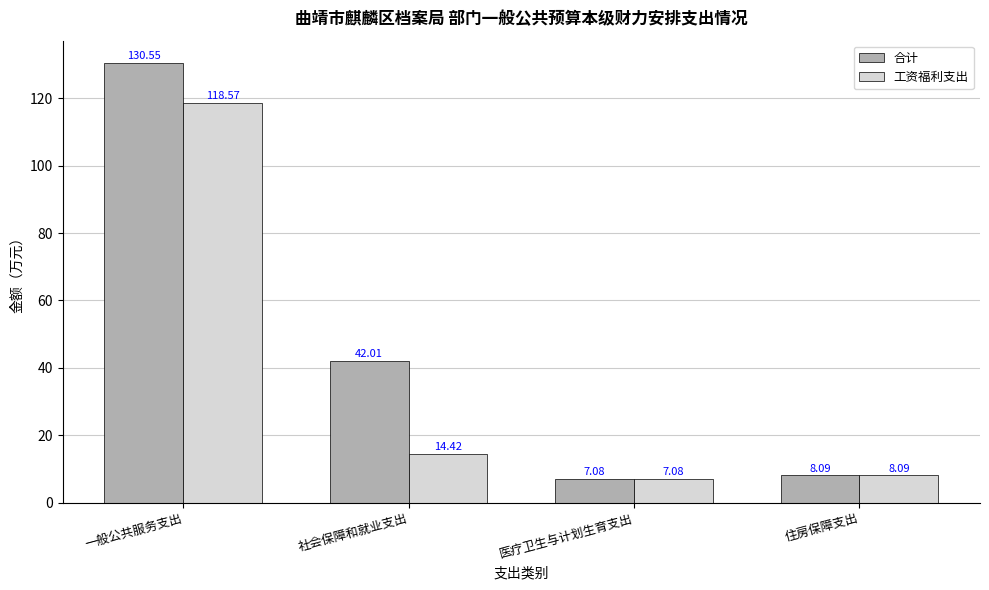

Reading left to right, list all the values displayed in this chart.

合计: 130.6	42.0	7.1	8.1
工资福利支出: 118.6	14.4	7.1	8.1